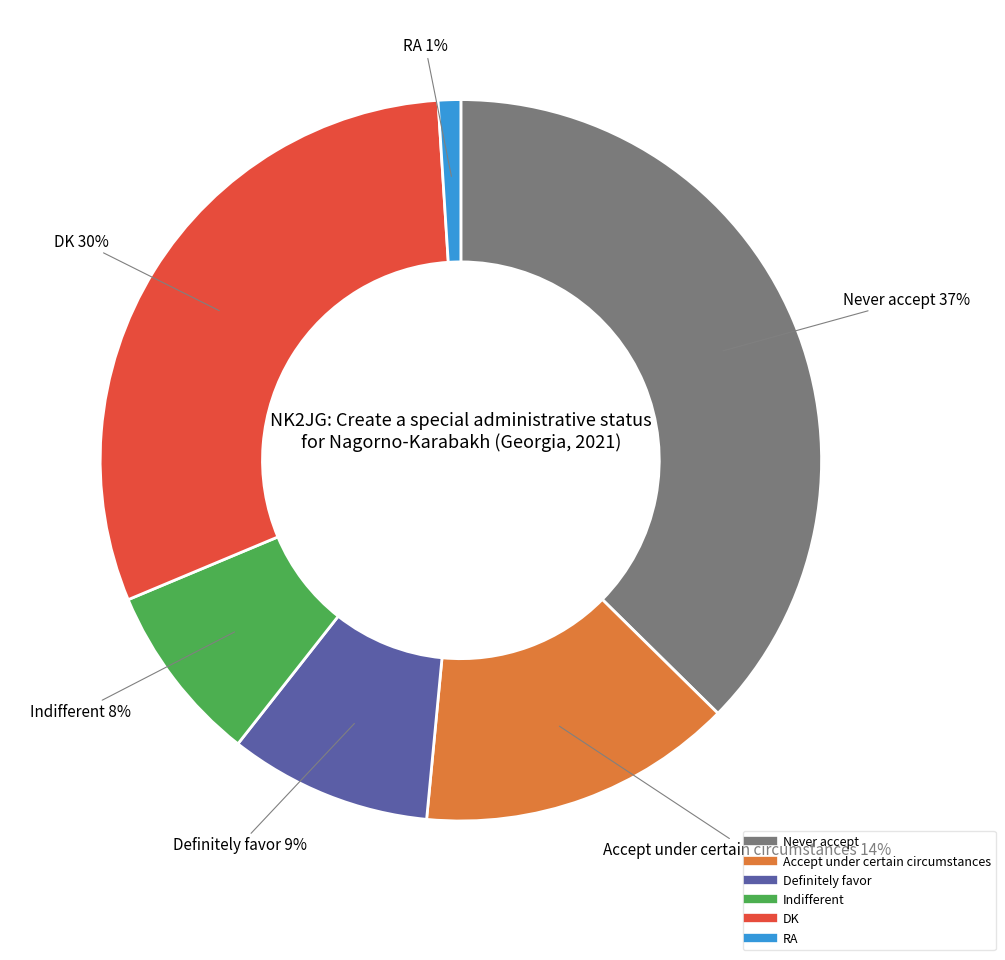

True or false: Indifferent accounts for 8% of the total.

True